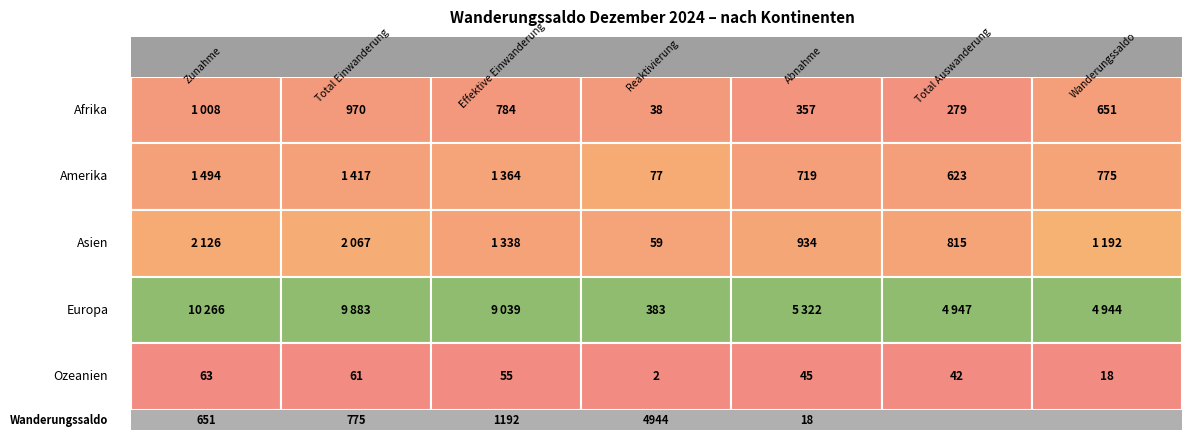

Where is Ozeanien nearest to the value 32?

5